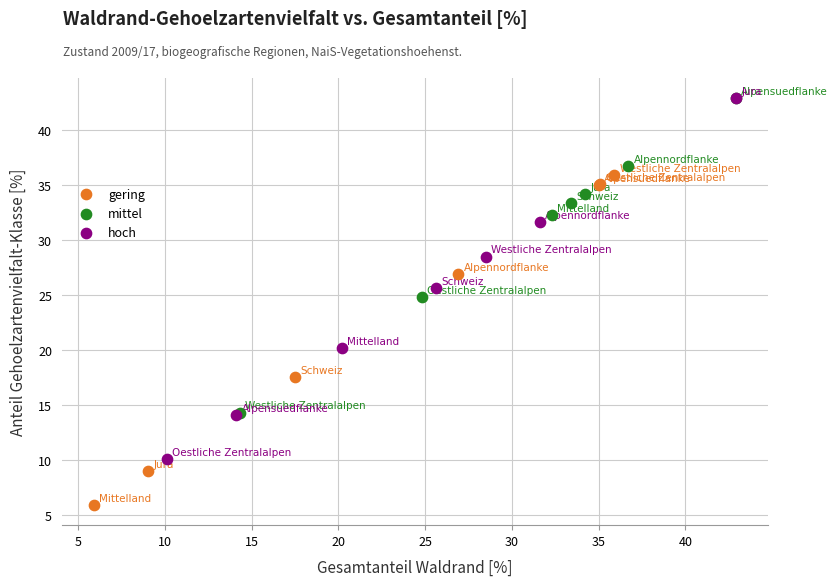

Which series has the widest spread of Y values?

hoch